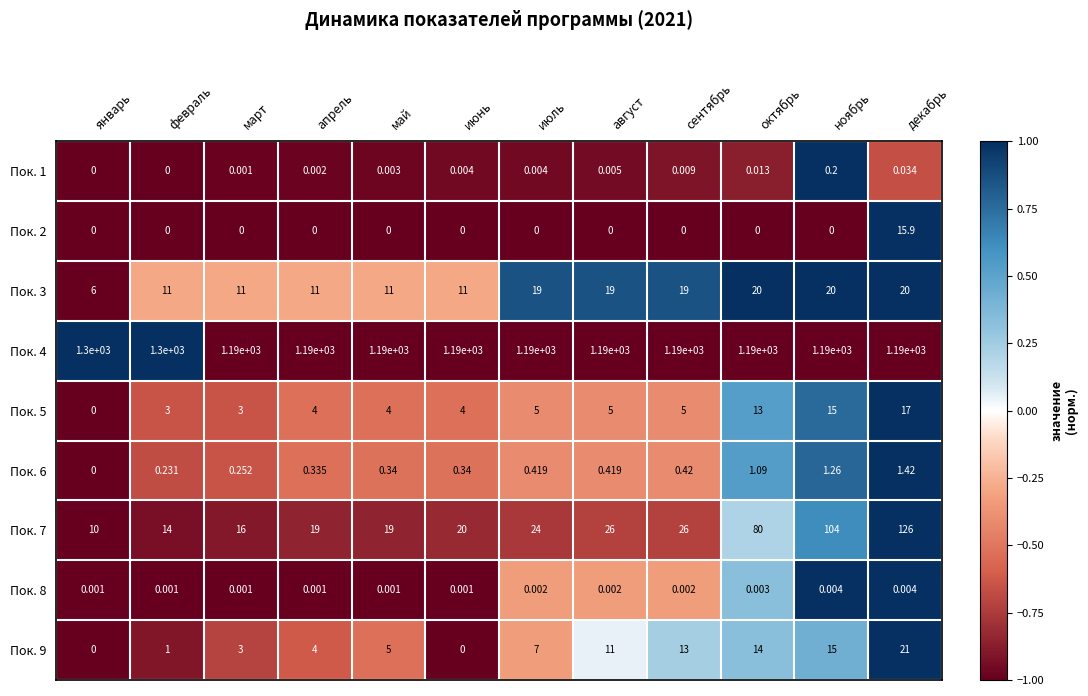

At which category is the sum across all series the highest?

декабрь